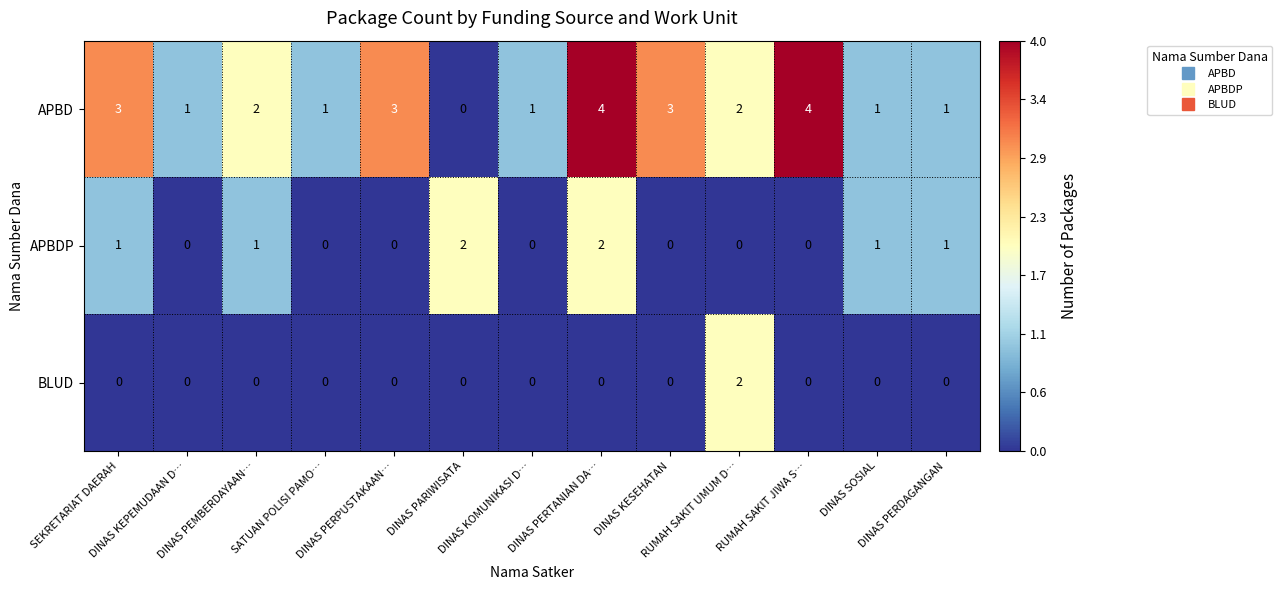

What is the maximum value shown in the chart?

4